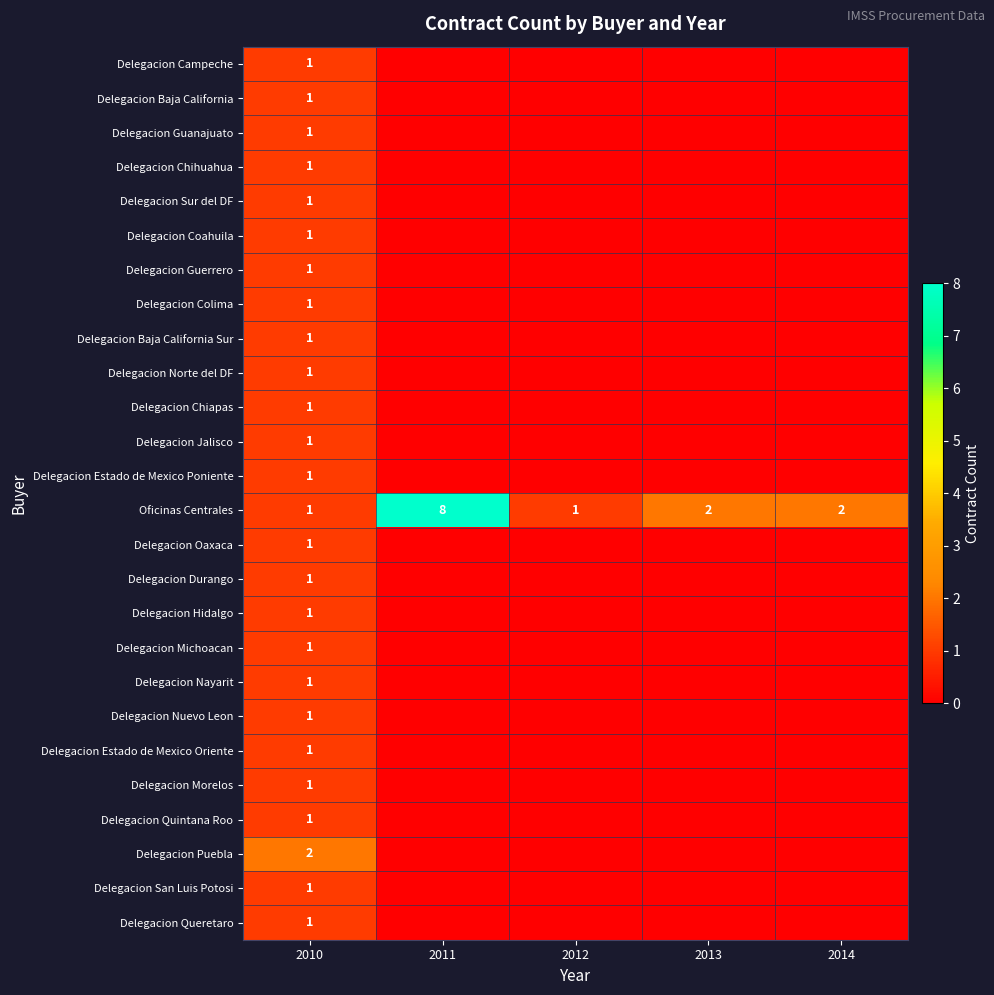

At which category is the sum across all series the highest?

2010